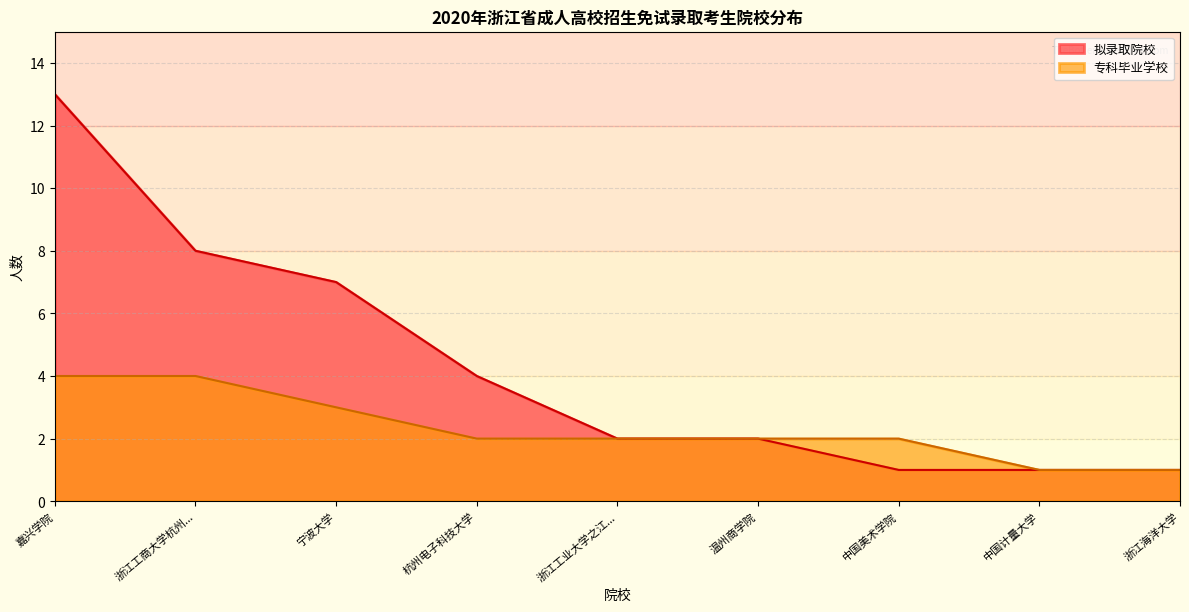

What is the lowest value of the 拟录取院校 (招生人数) series?

1